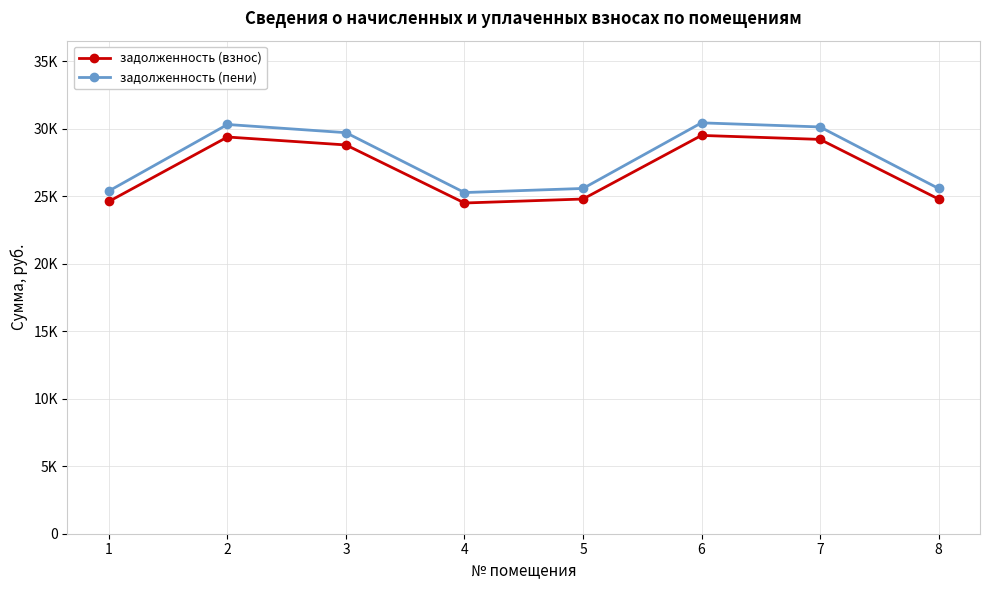

What is the highest value of the задолженность (взнос) series?

29506.9